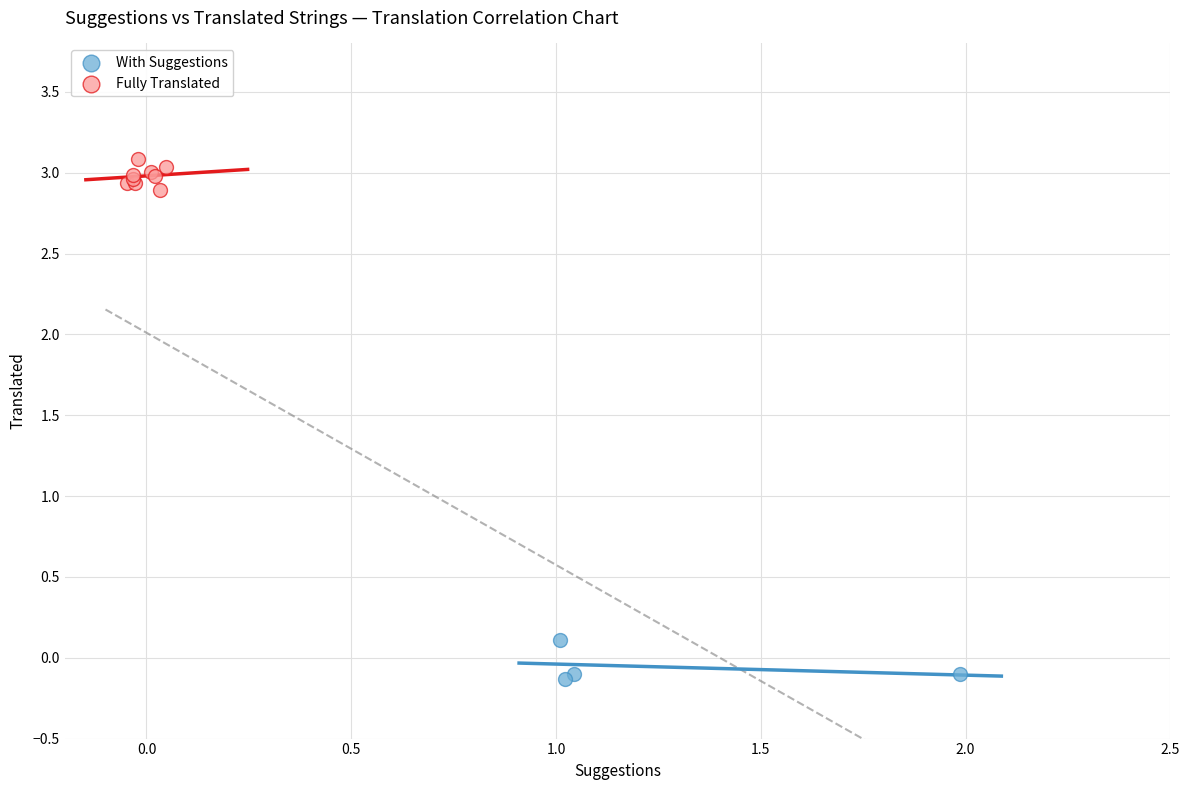

Which series contains the lowest Y value?

With Suggestions